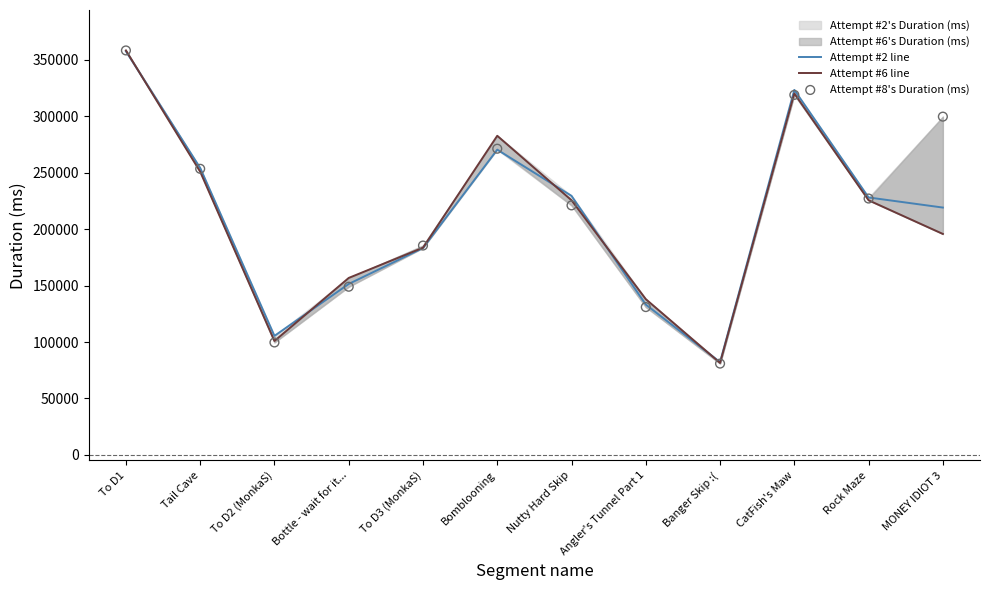

At how many categories does at least one series exceed 340344?

1